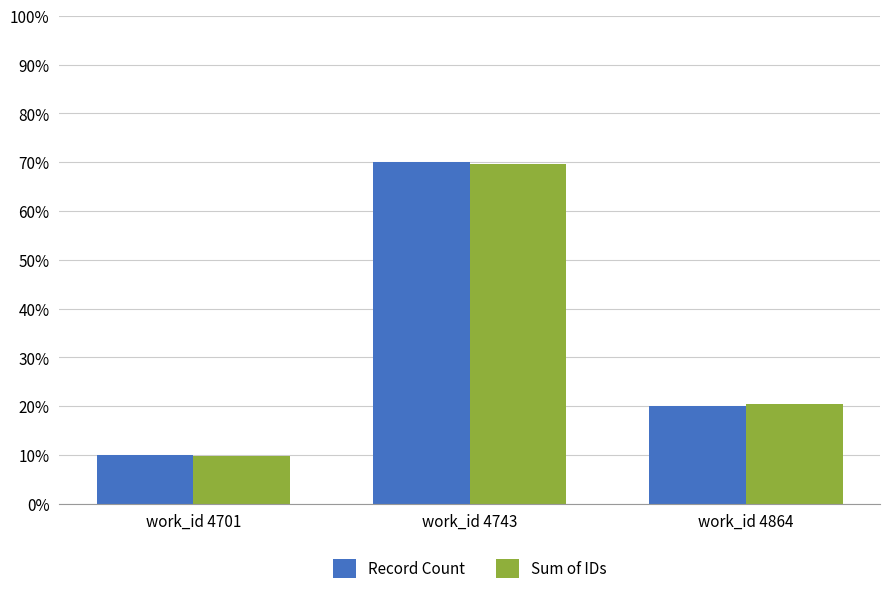

What is the highest value of the Record Count series?

70.0